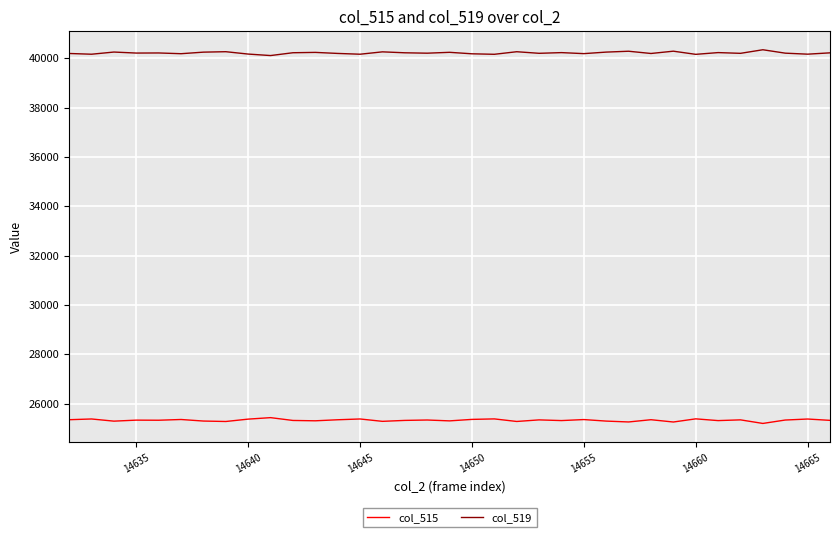

Rank the series by their average value, from lowest to highest.

col_515, col_519